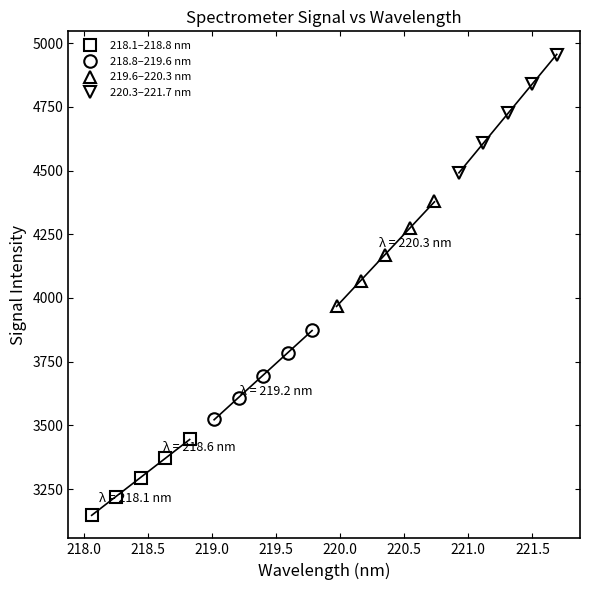

What is the value of the 218.1–218.8 nm point at the 4th from the left?

3370.7